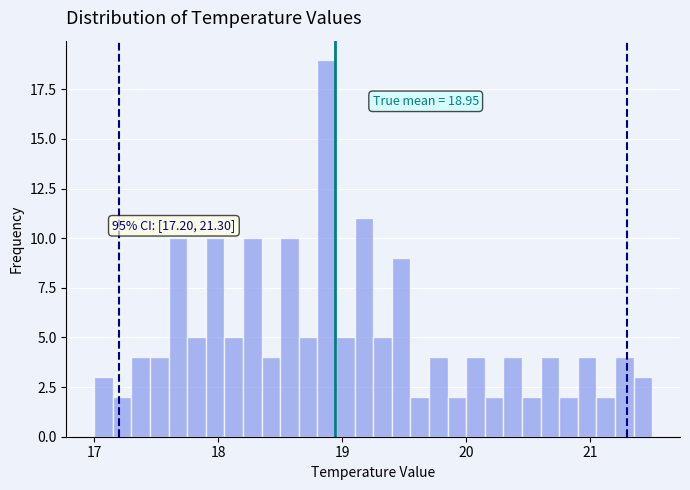

Around what value on the x-axis is the tallest bar? Give the approximate position of its centre, as read against the axis.

18.9